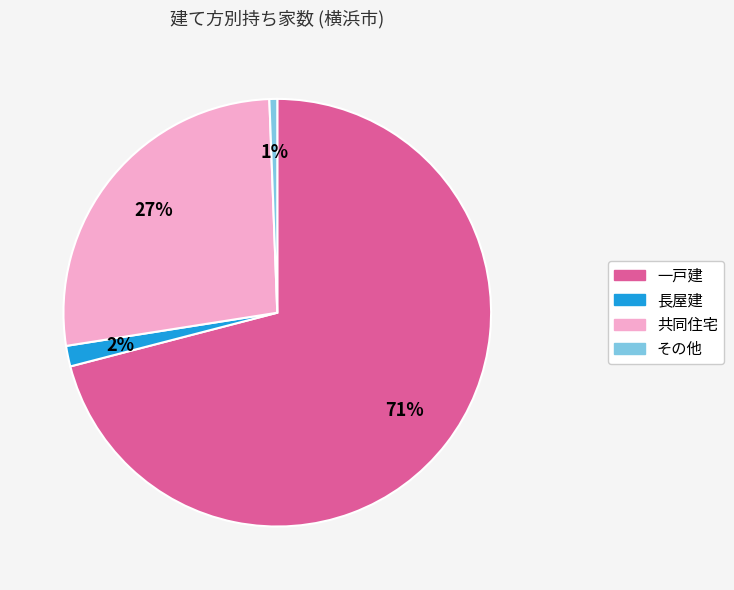

Rank the categories by value from highest to lowest.

一戸建, 共同住宅, 長屋建, その他